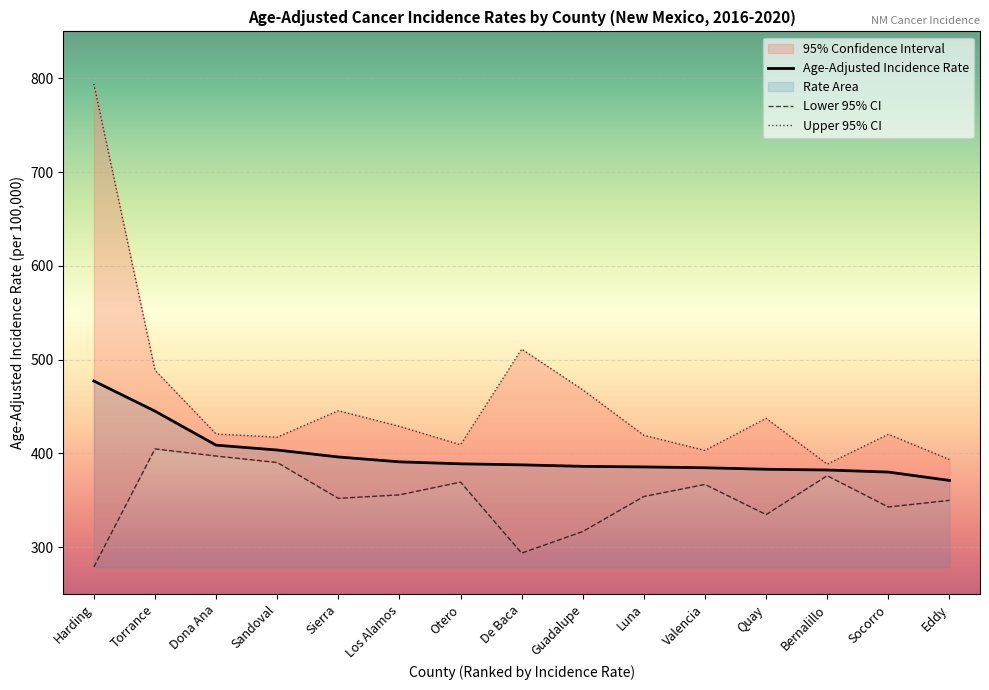

What is the highest value of the Upper 95% CI series?

794.1